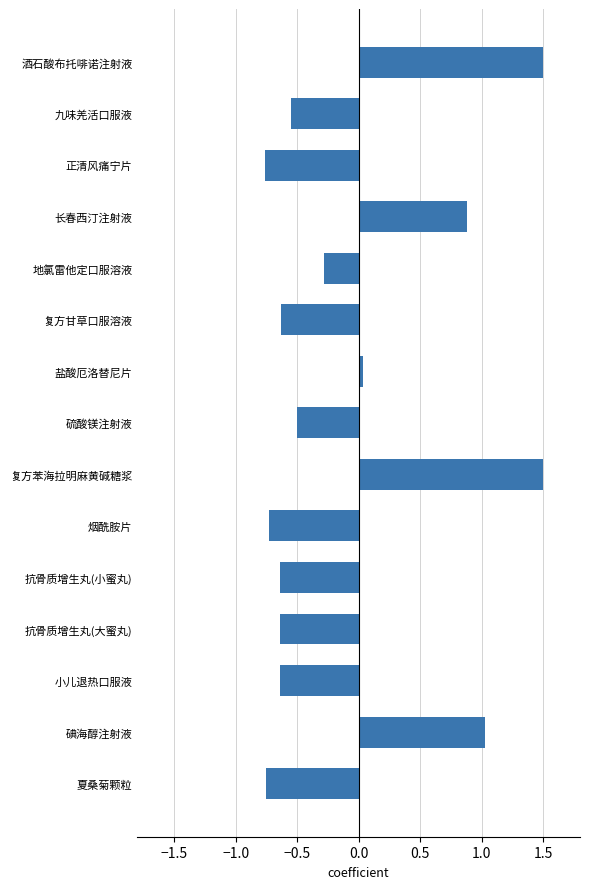

The chart shows a value of -0.3 at 硫酸镁注射液. True or false?

False